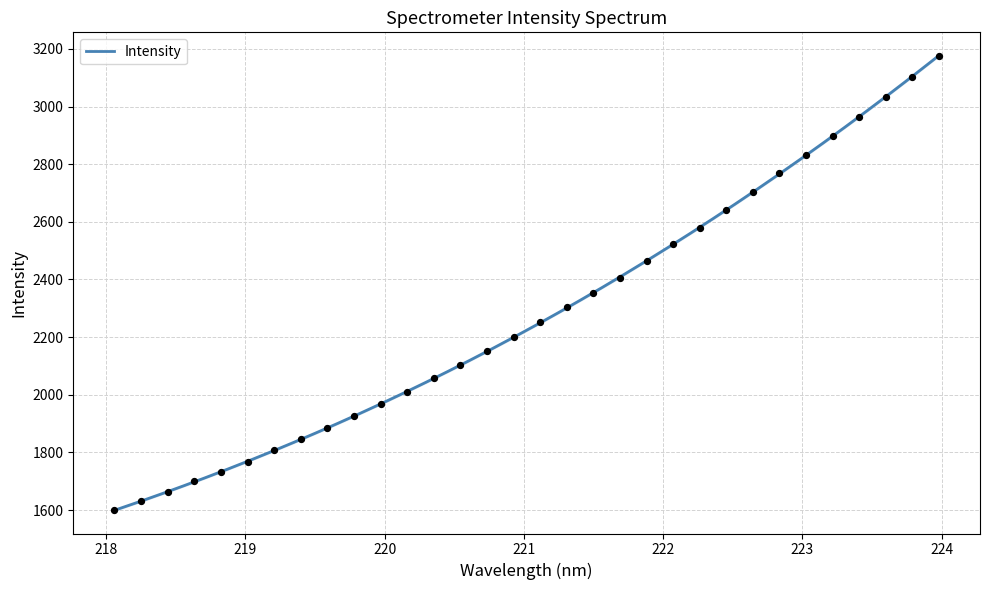

What is the change in value from 223.2172 to 223.9802?

+280.2